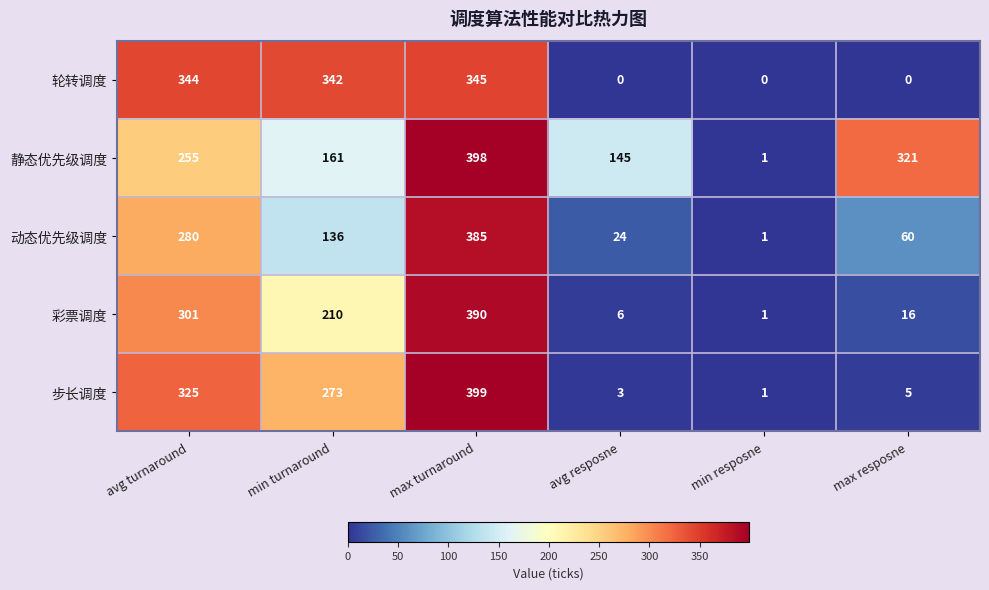

What is the highest value of the 动态优先级调度 series?

385